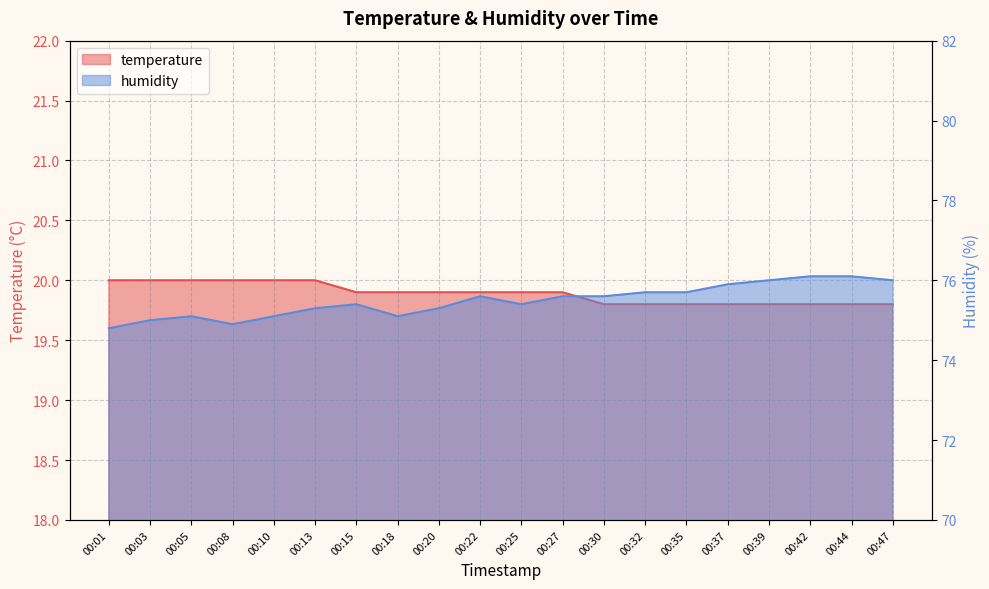

Between 00:47 and 00:15, which is larger?

00:15